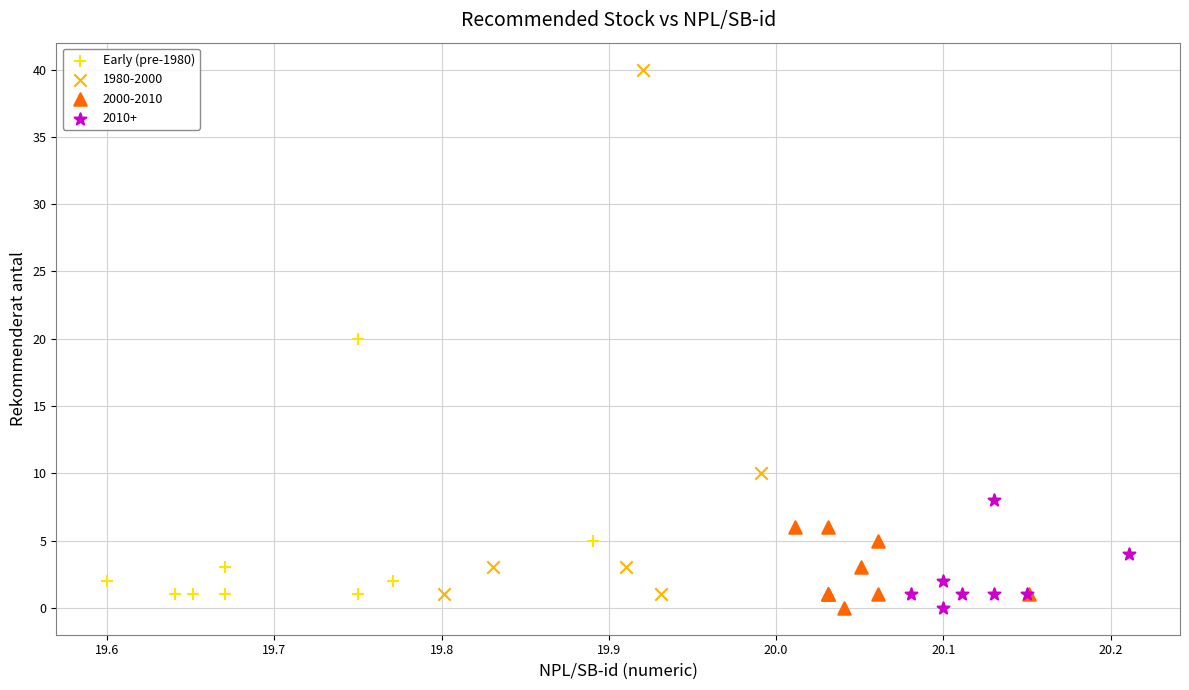

Which series has the largest Y range (max minus min)?

1980-2000